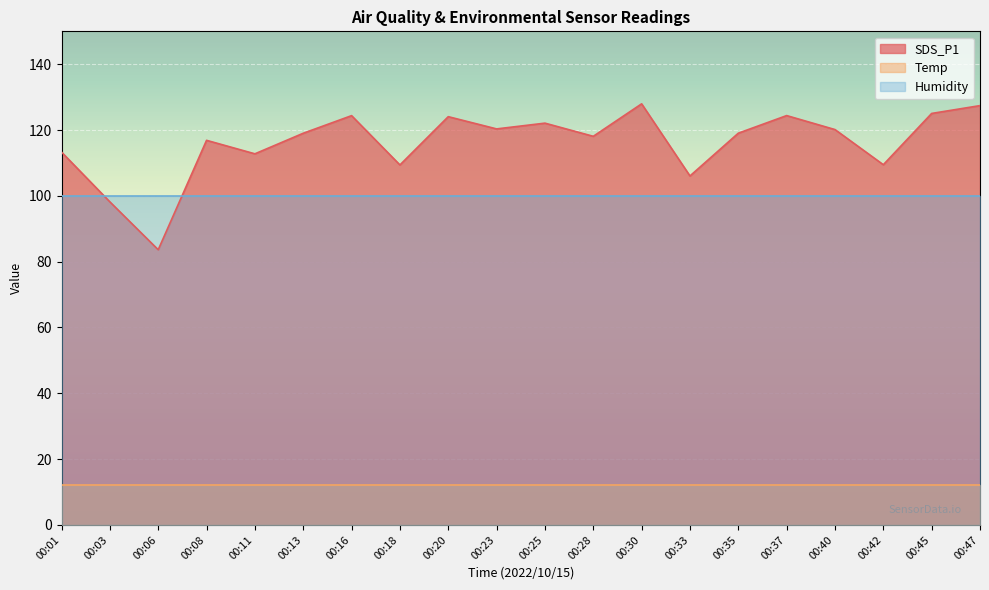

Reading left to right, what are all the values shown in this chart?

SDS_P1: 00:01=113.3	00:03=98.2	00:06=83.6	00:08=116.9	00:11=112.8	00:13=119.0	00:16=124.4	00:18=109.4	00:20=124.1	00:23=120.3	00:25=122.1	00:28=118.1	00:30=128.0	00:33=106.0	00:35=119.0	00:37=124.4	00:40=120.2	00:42=109.5	00:45=125.0	00:47=127.4
Temp: 00:01=12.2	00:03=12.2	00:06=12.2	00:08=12.2	00:11=12.2	00:13=12.2	00:16=12.2	00:18=12.2	00:20=12.2	00:23=12.2	00:25=12.2	00:28=12.2	00:30=12.2	00:33=12.2	00:35=12.2	00:37=12.2	00:40=12.2	00:42=12.2	00:45=12.2	00:47=12.2
Humidity: 00:01=99.9	00:03=99.9	00:06=99.9	00:08=99.9	00:11=99.9	00:13=99.9	00:16=99.9	00:18=99.9	00:20=99.9	00:23=99.9	00:25=99.9	00:28=99.9	00:30=99.9	00:33=99.9	00:35=99.9	00:37=99.9	00:40=99.9	00:42=99.9	00:45=99.9	00:47=99.9